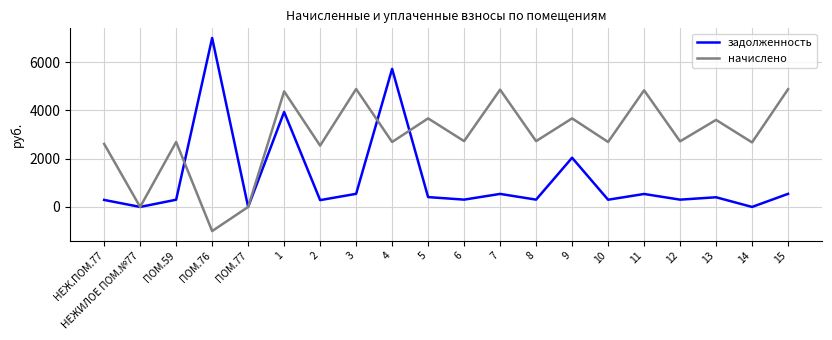

What is the difference between the highest and lowest values at 15?

4334.9